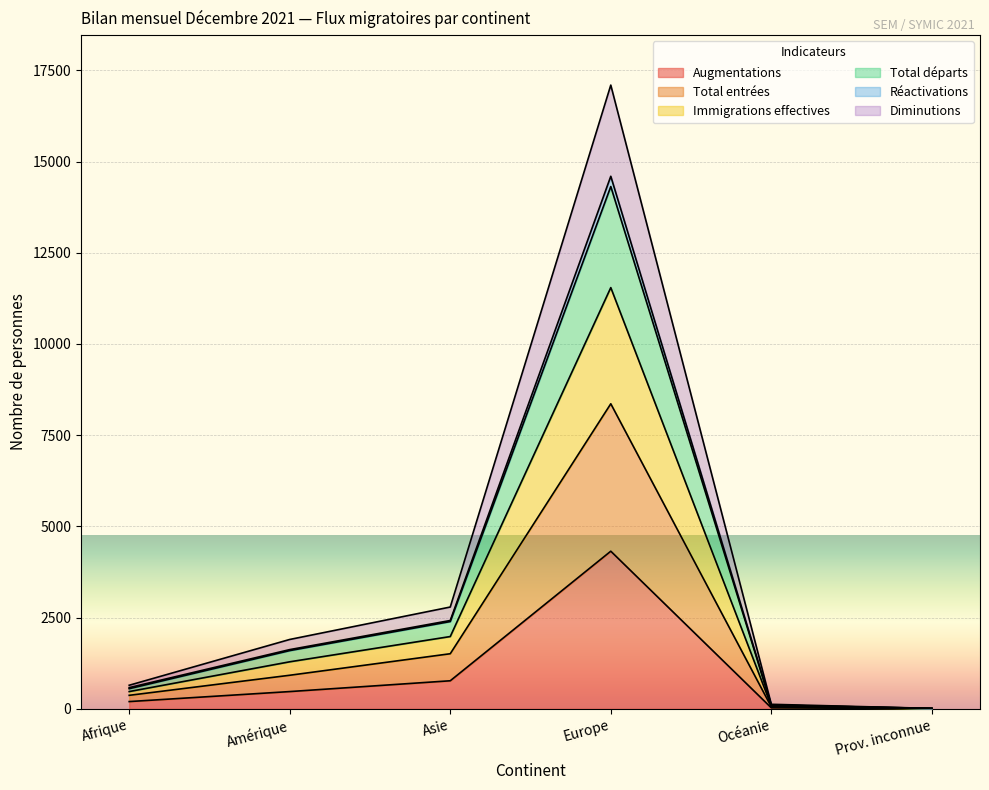

At which label does Augmentations reach its peak?

Europe